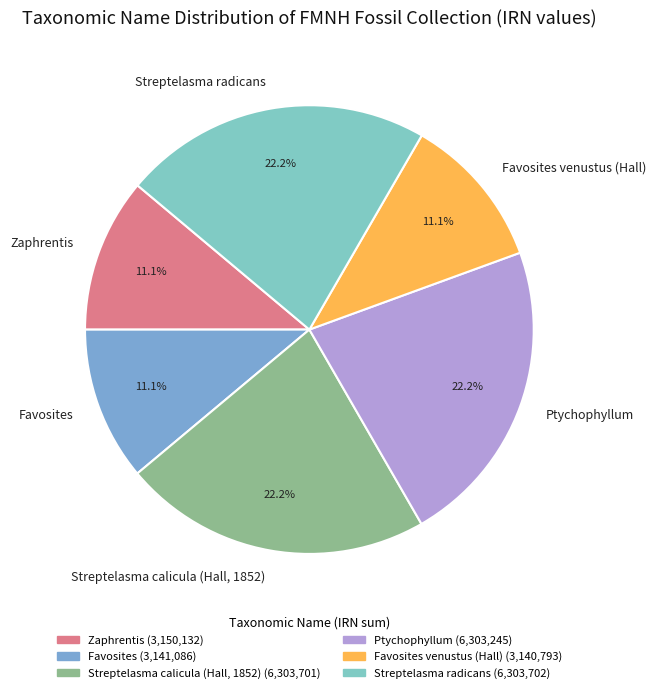

What is the total percentage of Favosites and Ptychophyllum?

33.3%